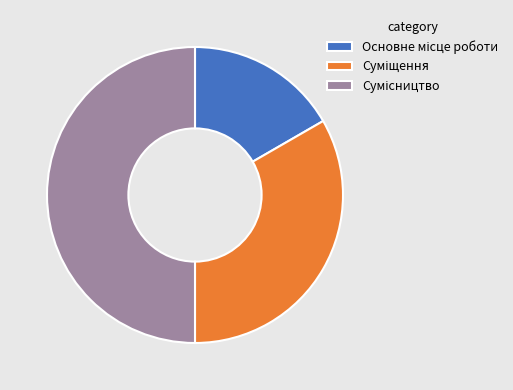

Which category has the smallest portion of the pie?

Основне місце роботи